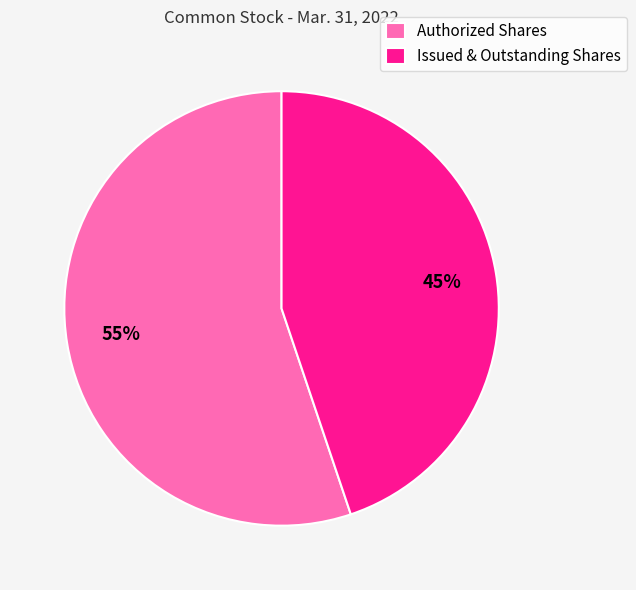

Which has a higher value, Issued & Outstanding Shares or Authorized Shares?

Authorized Shares